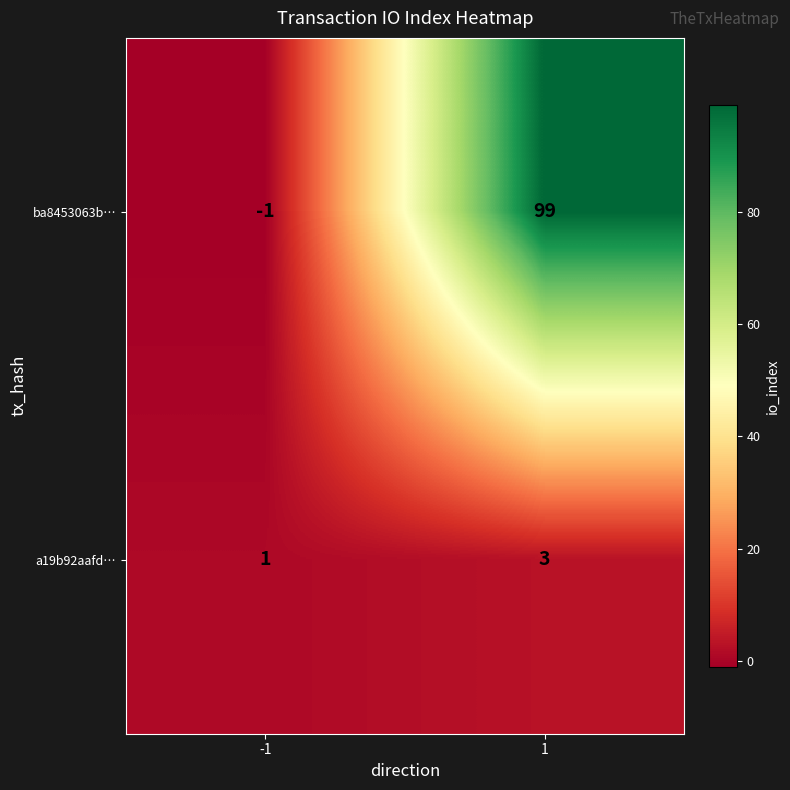

What is the difference between the highest and lowest values at 1?

96